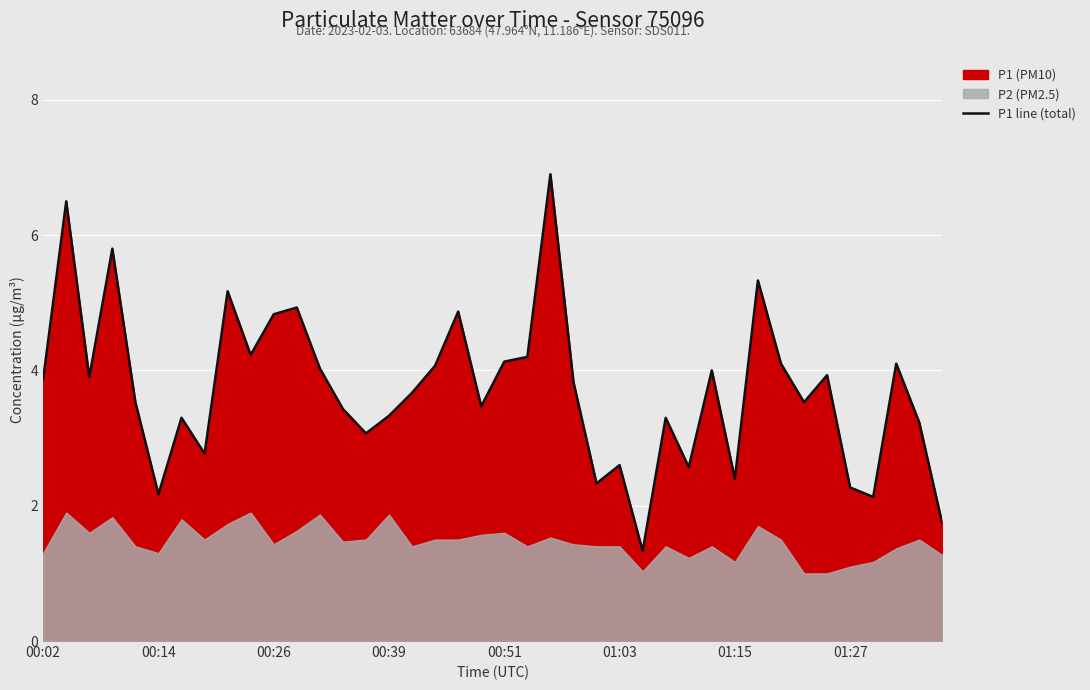

What is the minimum value for P1 line (total)?

1.3